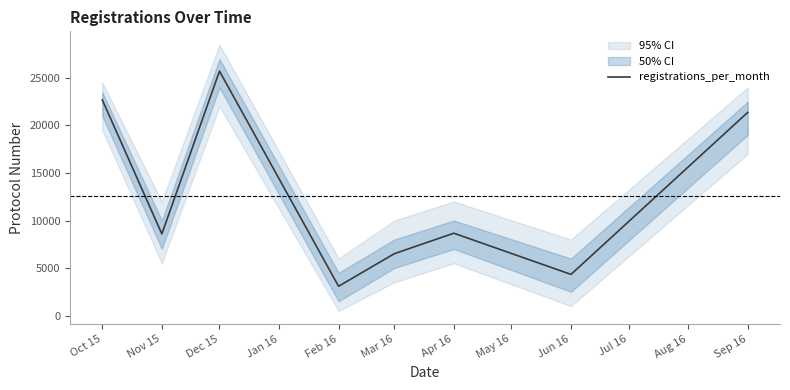

What position from the right is Nov 15?

7